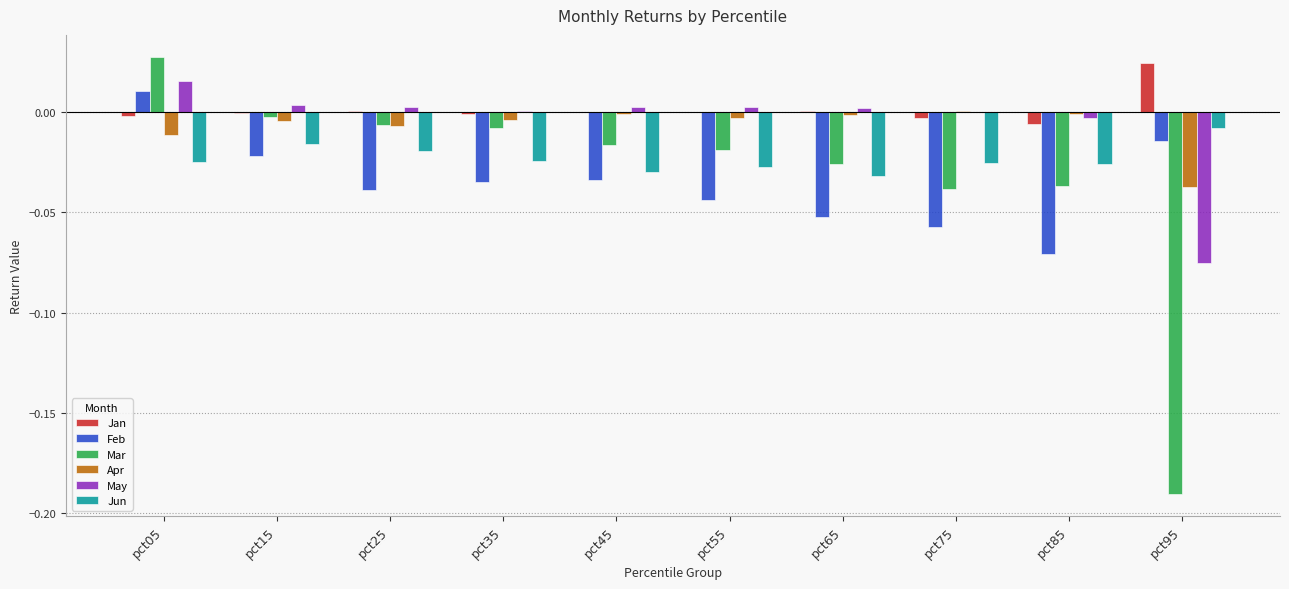

Does the chart contain stacked bars?

No